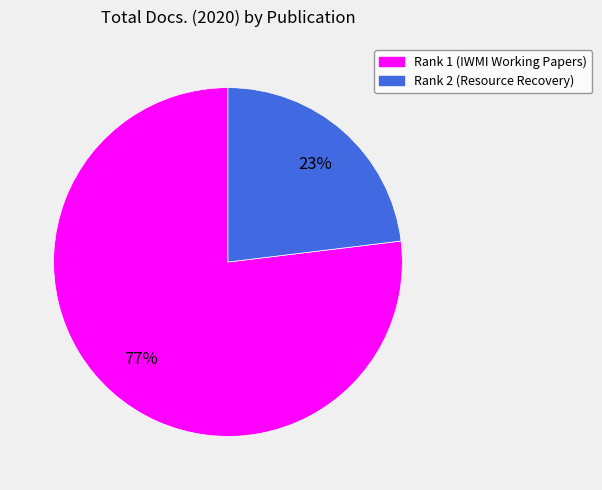

Is there a majority slice in this chart?

Yes